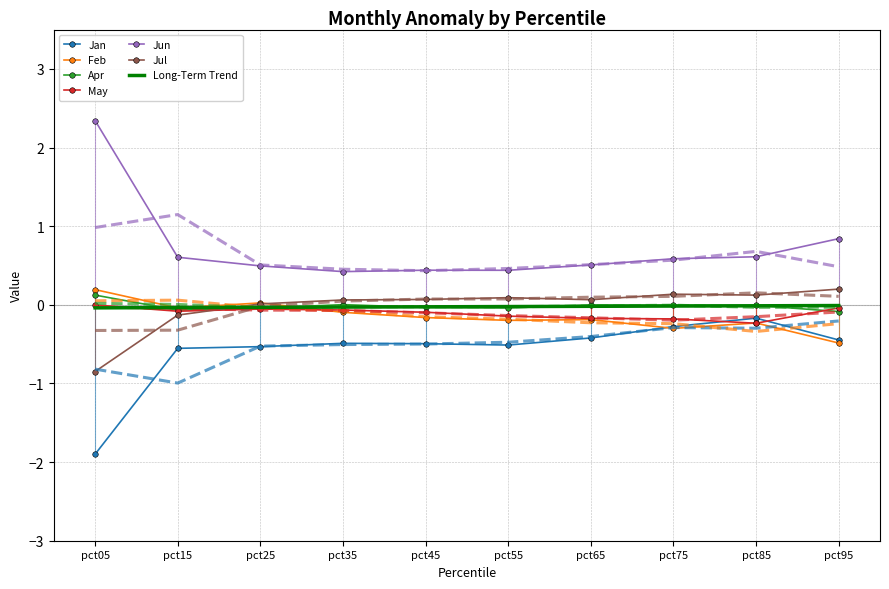

What is the sum of the Jul values at pct05 and pct85?

-0.7